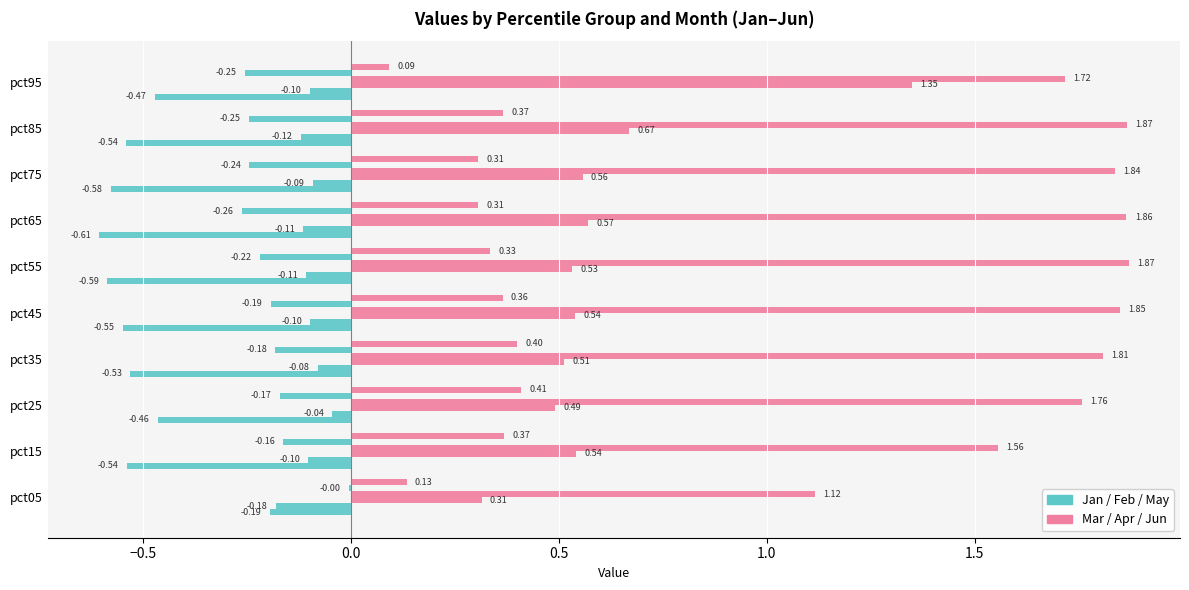

Count the number of data series in this chart.

6